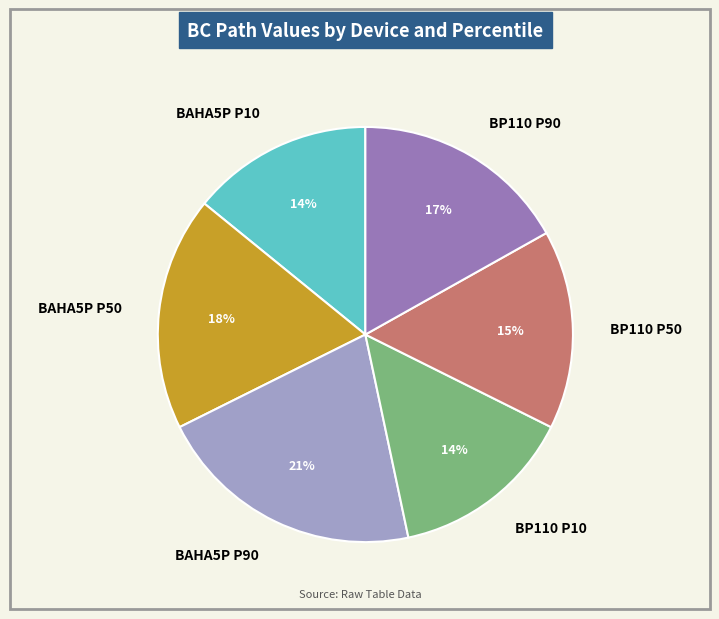

Which category has the biggest portion of the pie?

BAHA5P P90